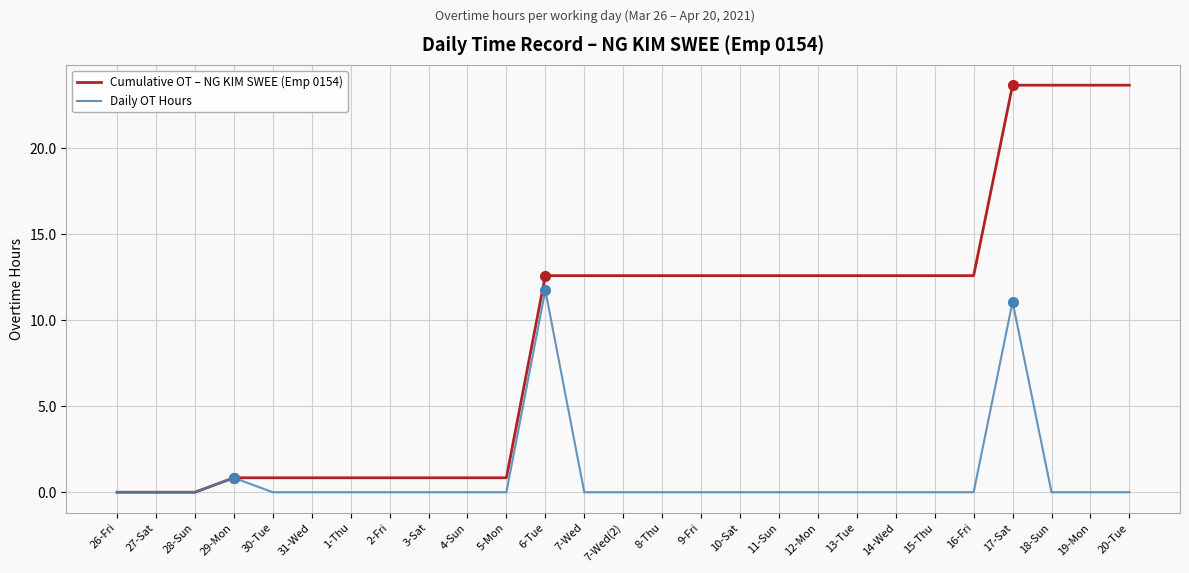

What position from the right is 9-Fri?

12